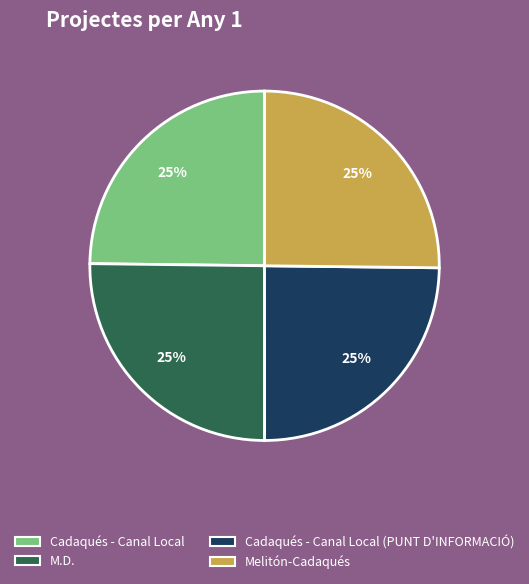

Does any single category account for the majority?

No